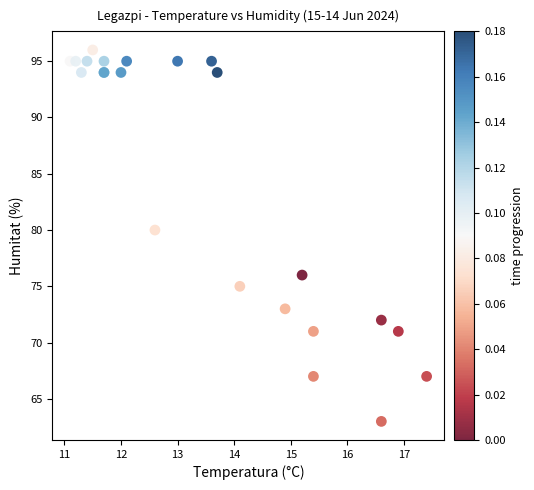

What Y value in the scatter plot is closest to 79?

80